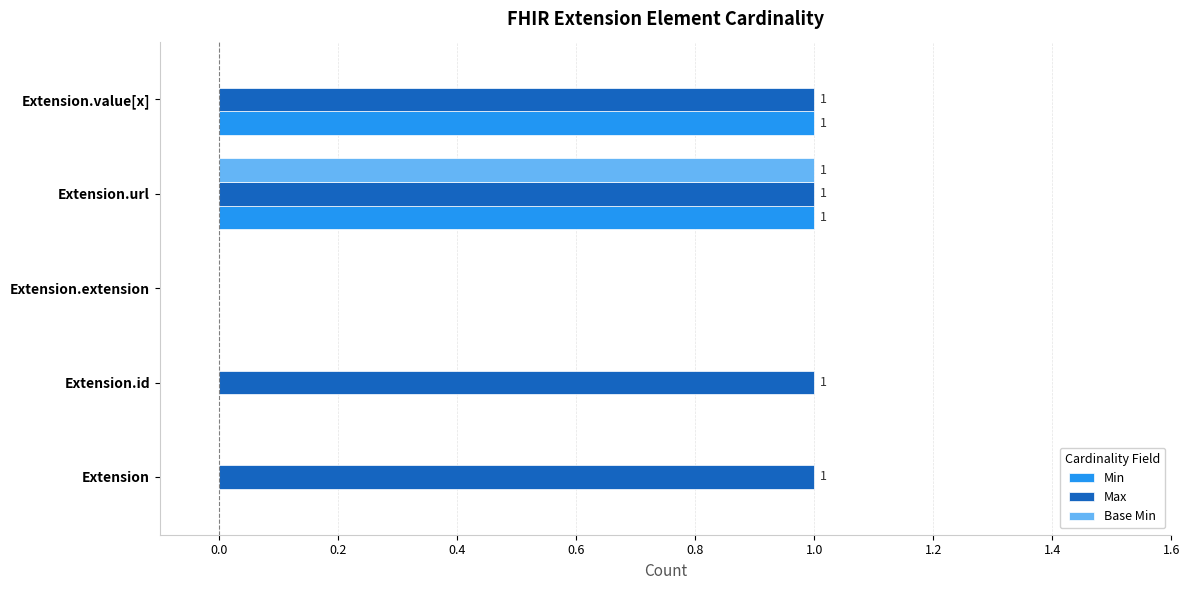

Which series has the largest total across all categories?

Max